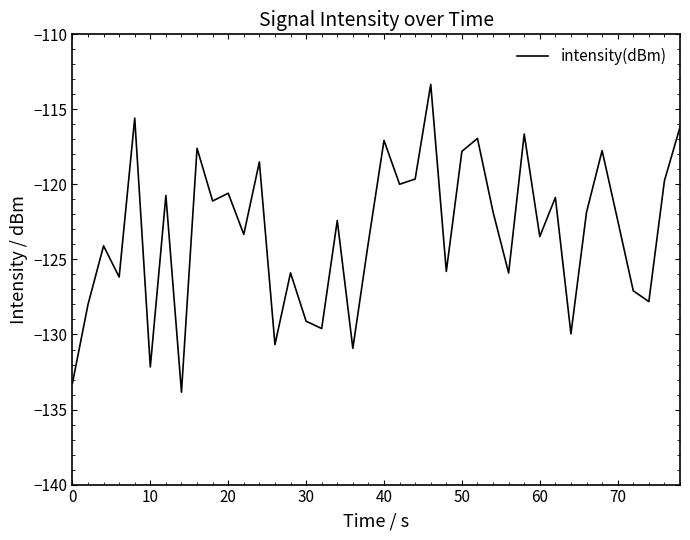

What is the difference between the maximum and minimum values?

20.5